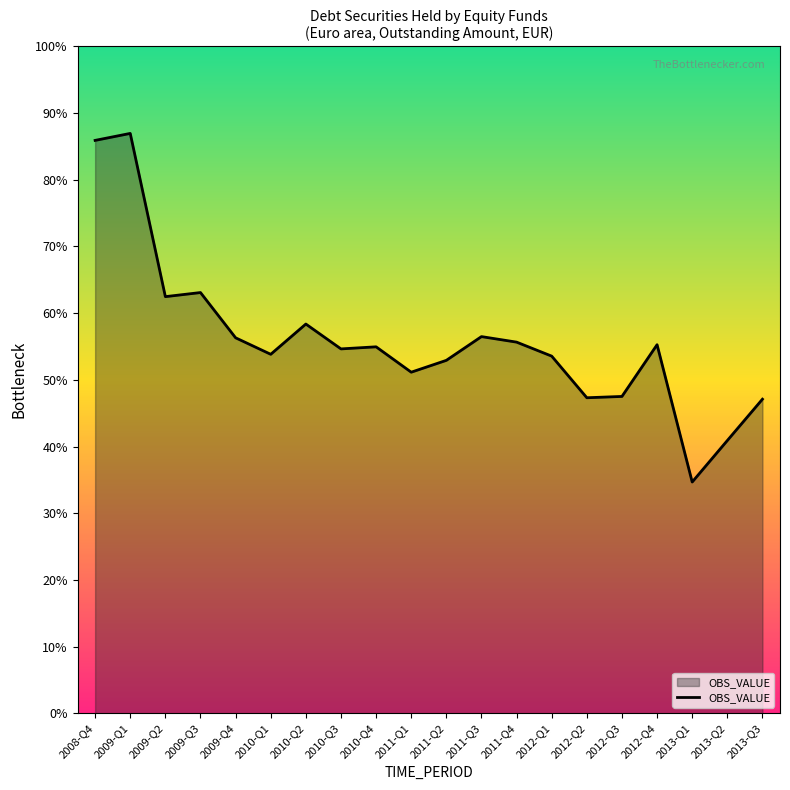

Which label corresponds to the smallest value in the chart?

2013-Q1